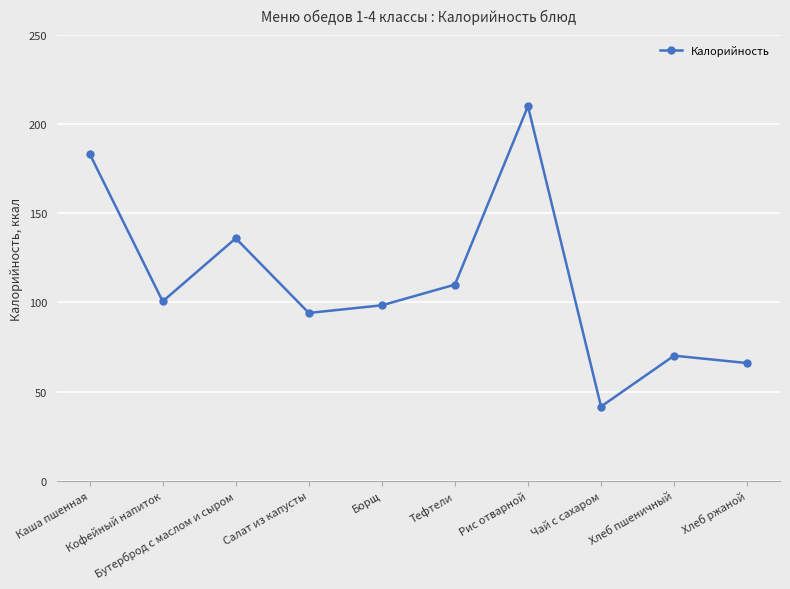

The chart shows a value of 98.4 at Борщ. True or false?

True